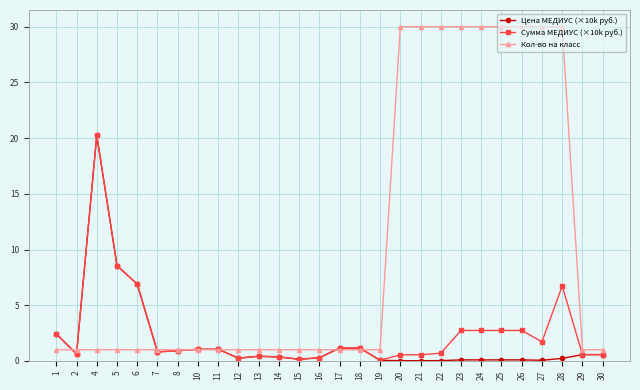

At which category is the sum across all series the highest?

4